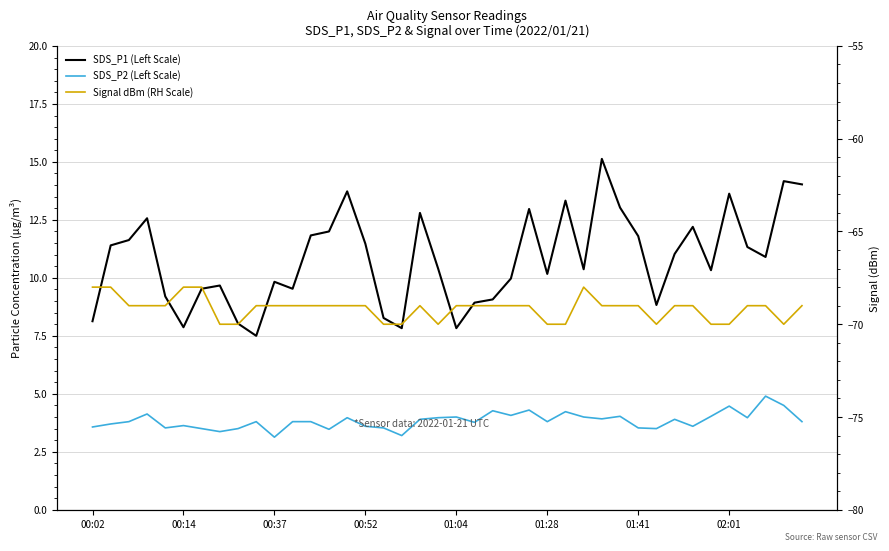

Rank the series at 16 from lowest to highest value.

Signal dBm (RH Scale), SDS_P2 (Left Scale), SDS_P1 (Left Scale)